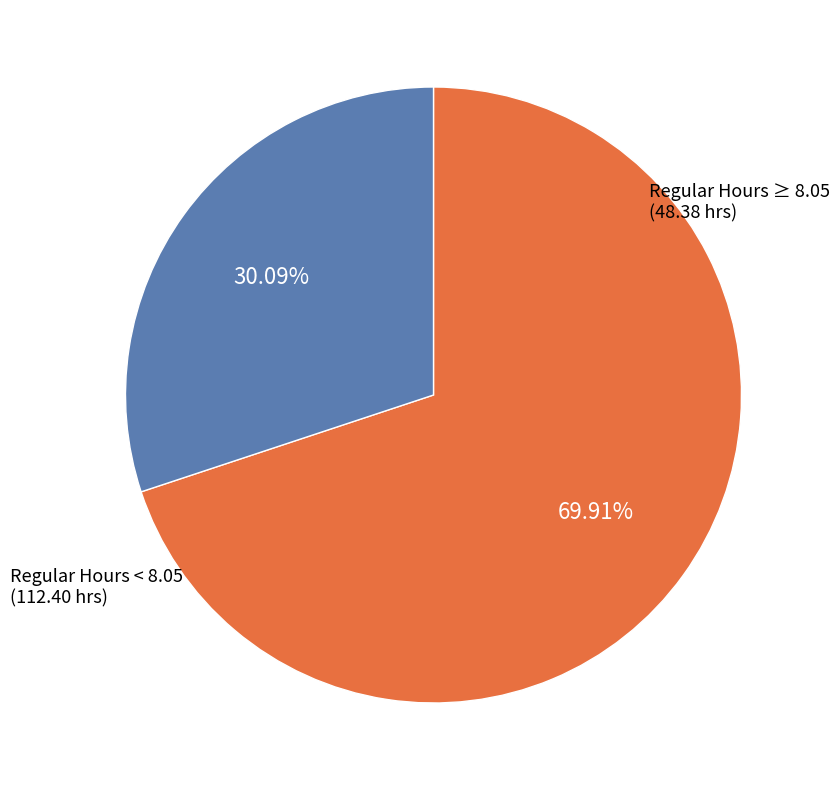

Is there any slice that represents more than half of the pie?

Yes